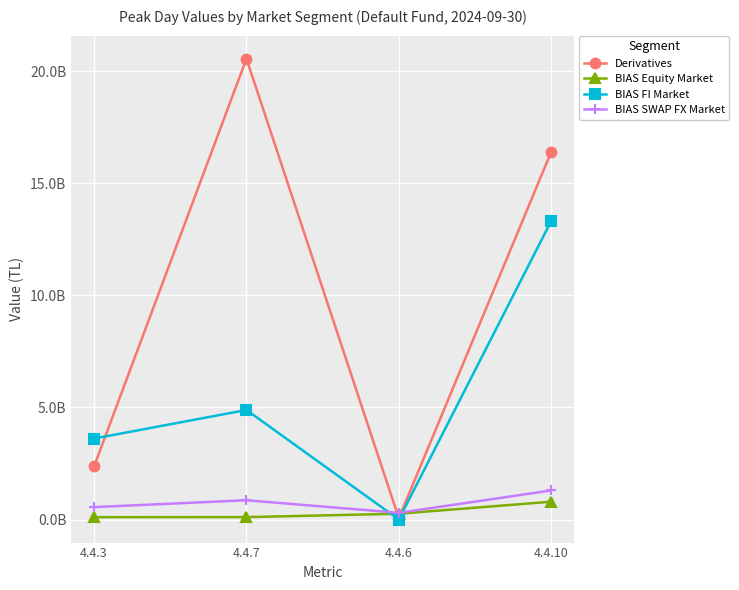

The value of BIAS Equity Market at 4.4.6 is 456287615.4. True or false?

False